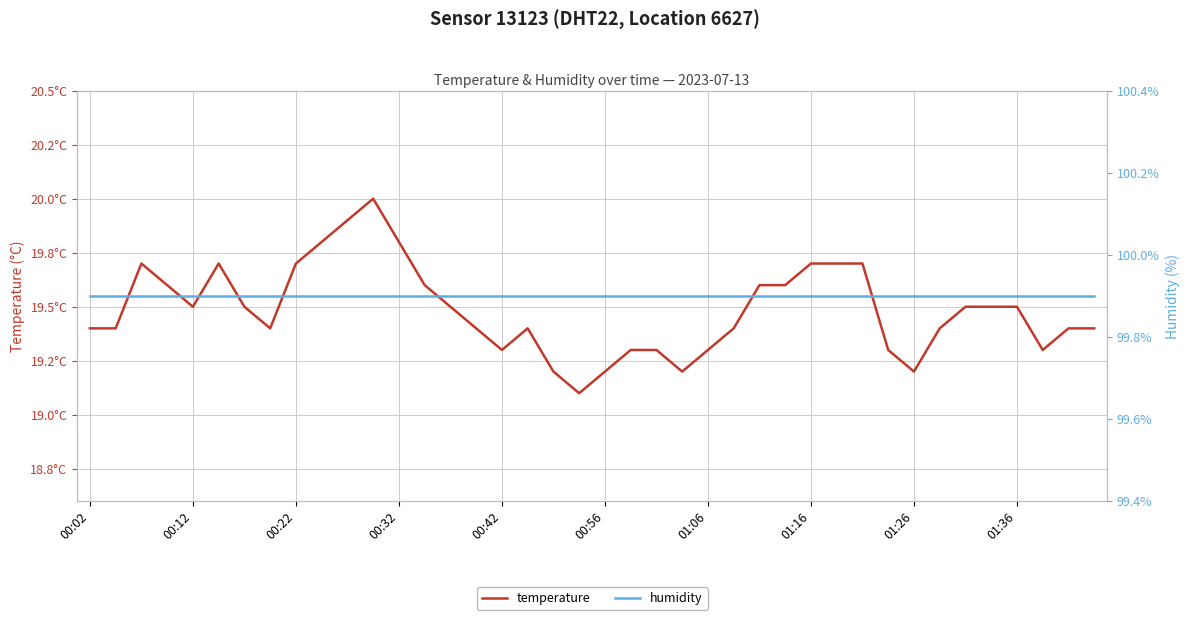

At which category is the sum across all series the highest?

11